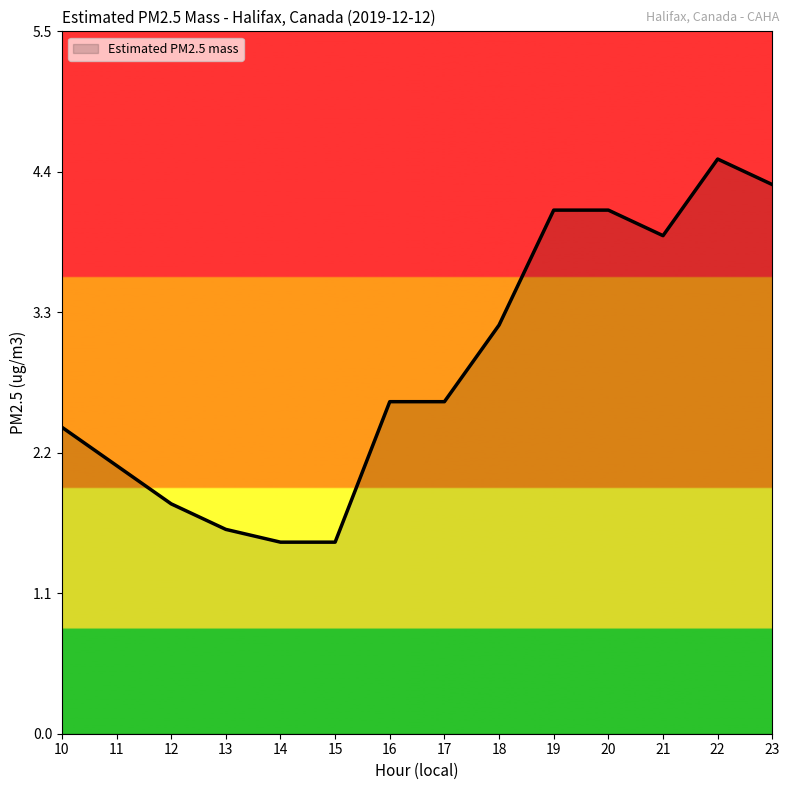

How many lines are shown in the chart?

1